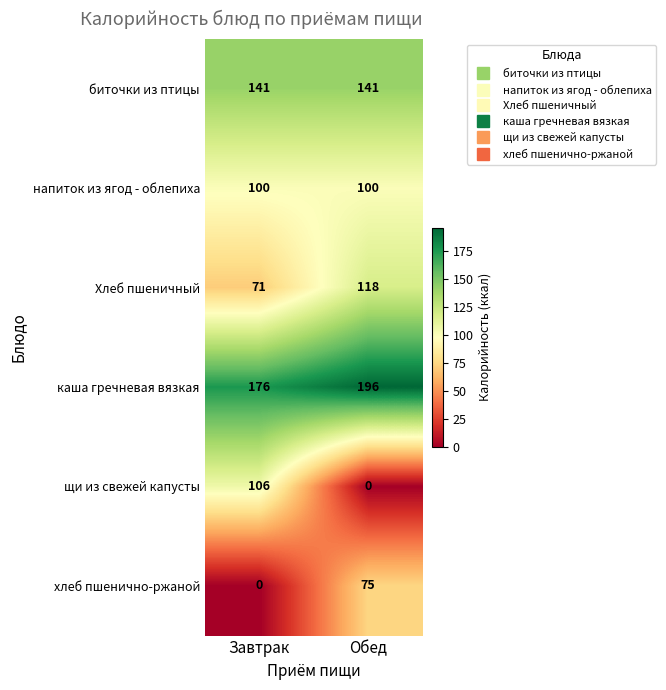

What is the greatest value displayed?

196